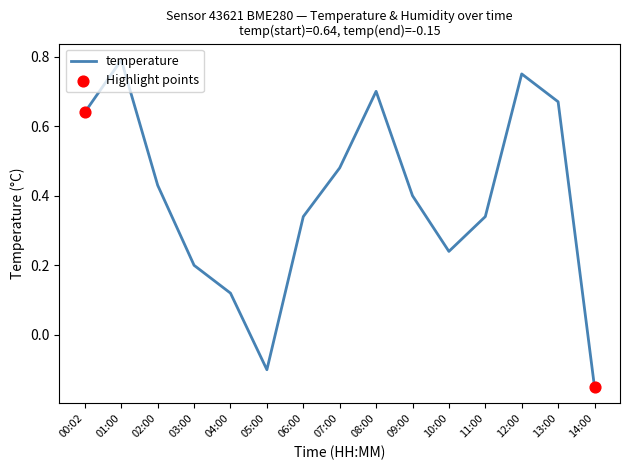

Between 12:00 and 13:00, which is larger?

12:00